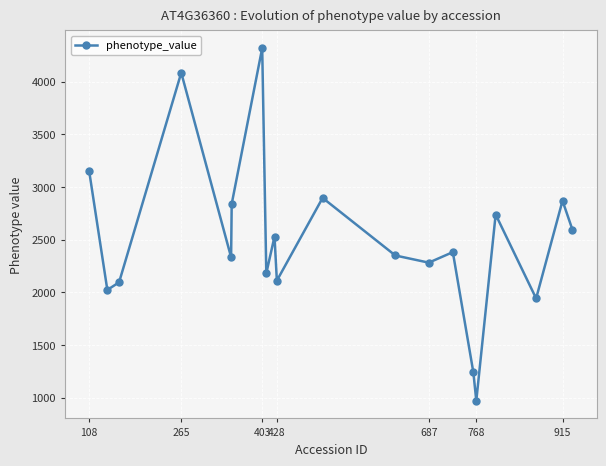

What is the average value?

2496